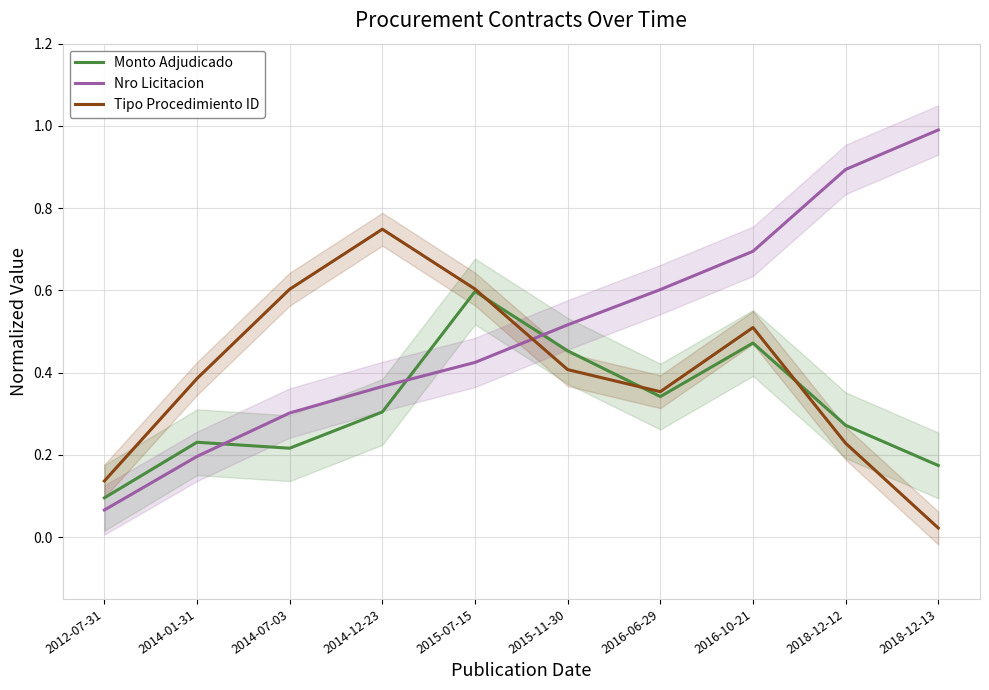

What is the difference between the maximum and minimum values in the Monto Adjudicado series?

0.5